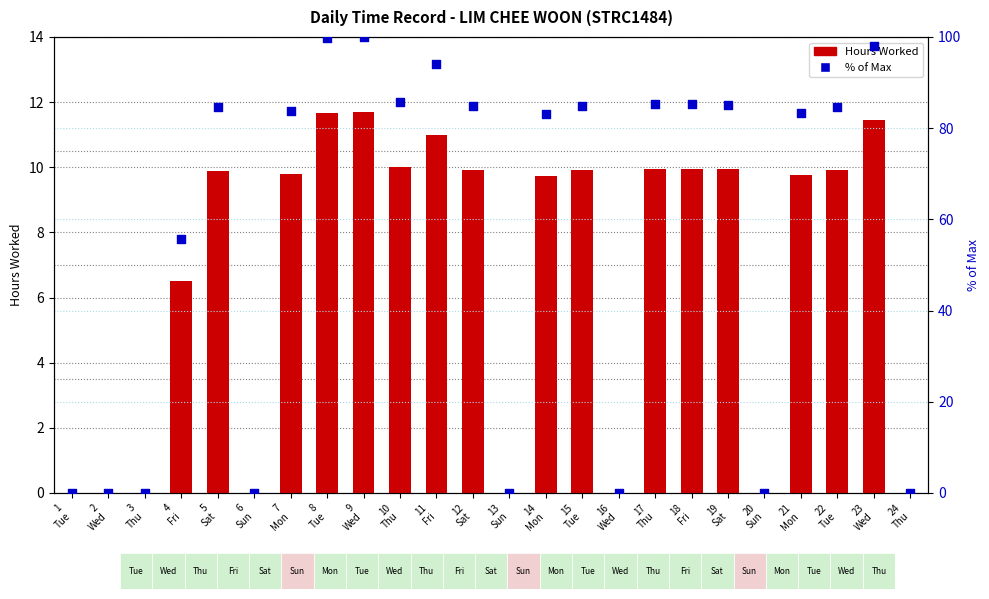

At which category is the sum across all series the highest?

9
Wed